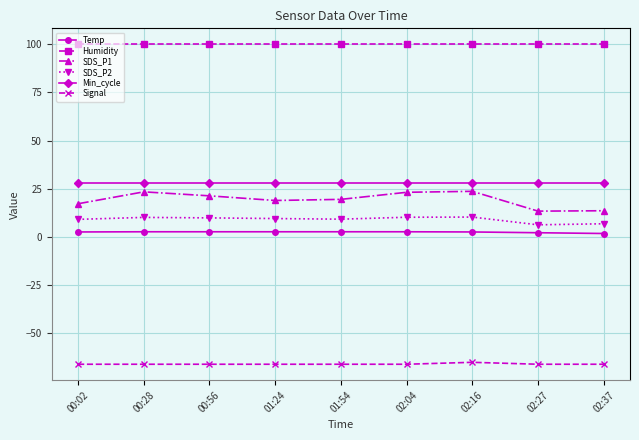

Is this an area chart (filled region under the line)?

No